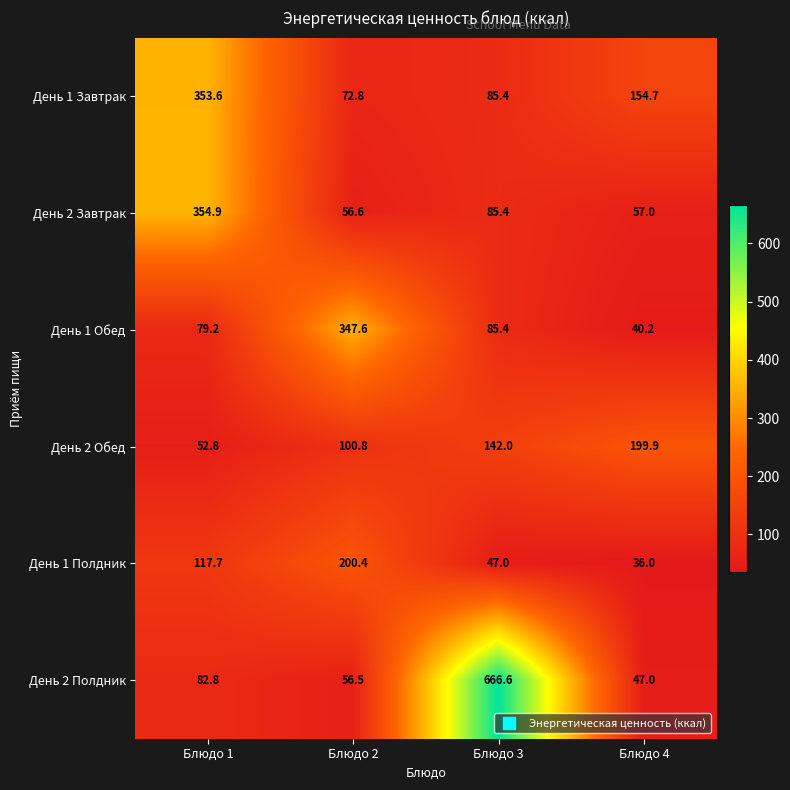

What is the smallest value displayed?

36.0